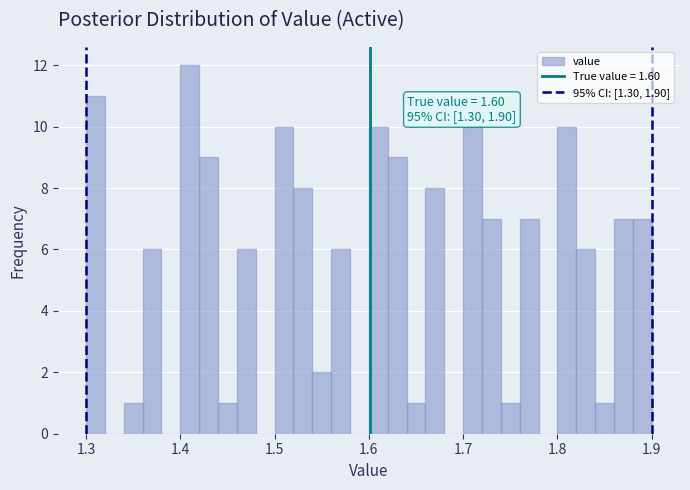

Around what value on the x-axis is the tallest bar? Give the approximate position of its centre, as read against the axis.

1.41